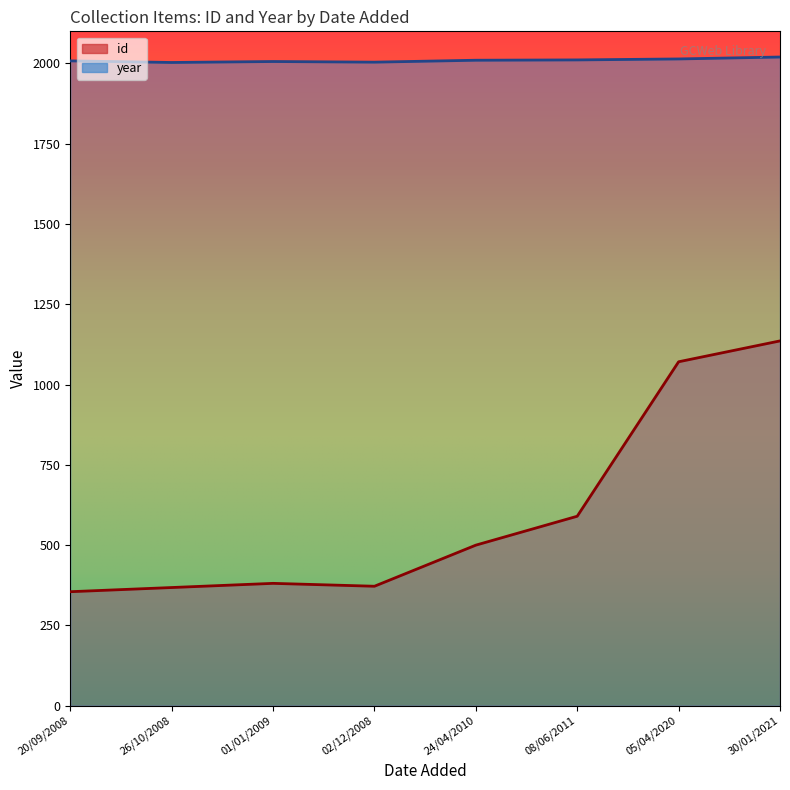

Reading right to left, extract all data points from this chart.

id: 1136	1071	590	500	372	381	368	355
year: 2020	2014	2011	2010	2004	2006	2003	2008